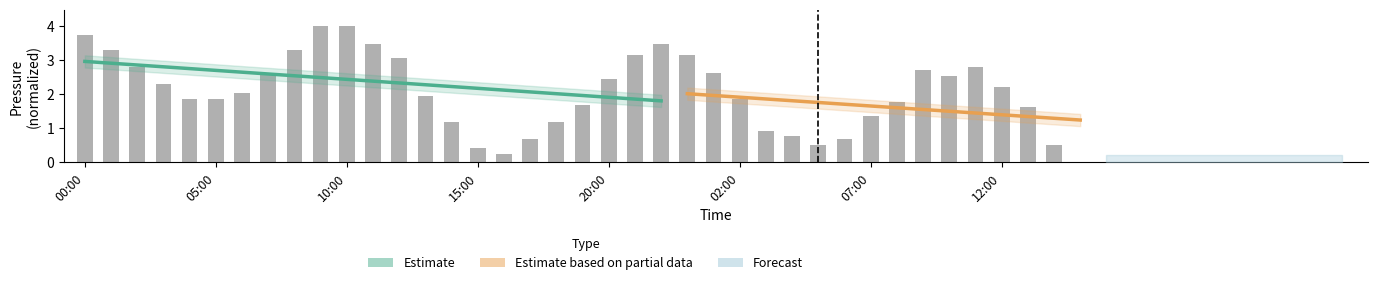

List the labels in order of value, smallest first.

15:00, 16:00, 15:00, 05:00, 14:00, 17:00, 06:00, 04:00, 03:00, 14:00, 18:00, 07:00, 13:00, 19:00, 08:00, 04:00, 05:00, 02:00, 13:00, 06:00, 12:00, 03:00, 20:00, 10:00, 07:00, 01:00, 09:00, 02:00, 11:00, 12:00, 22:00, 00:00, 01:00, 08:00, 11:00, 23:00, 00:00, 09:00, 10:00